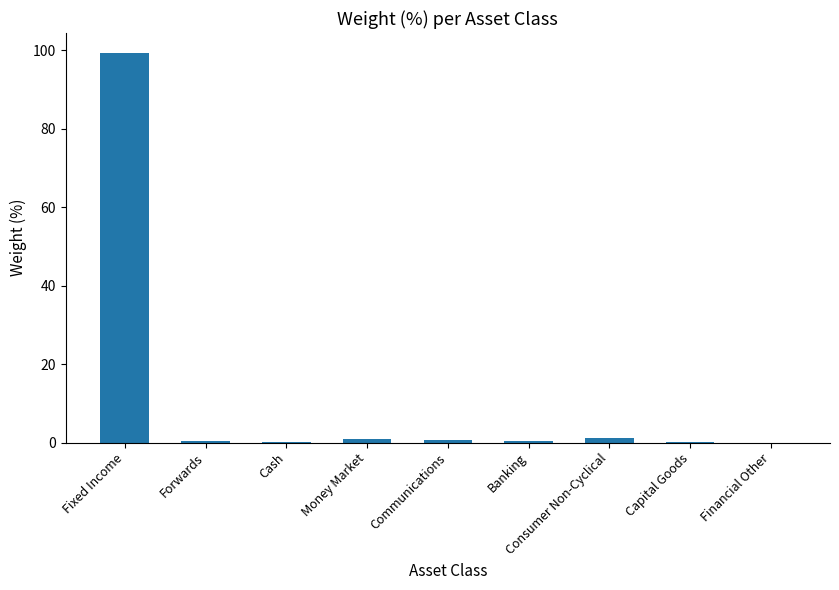

What is the sum of all values?

103.2